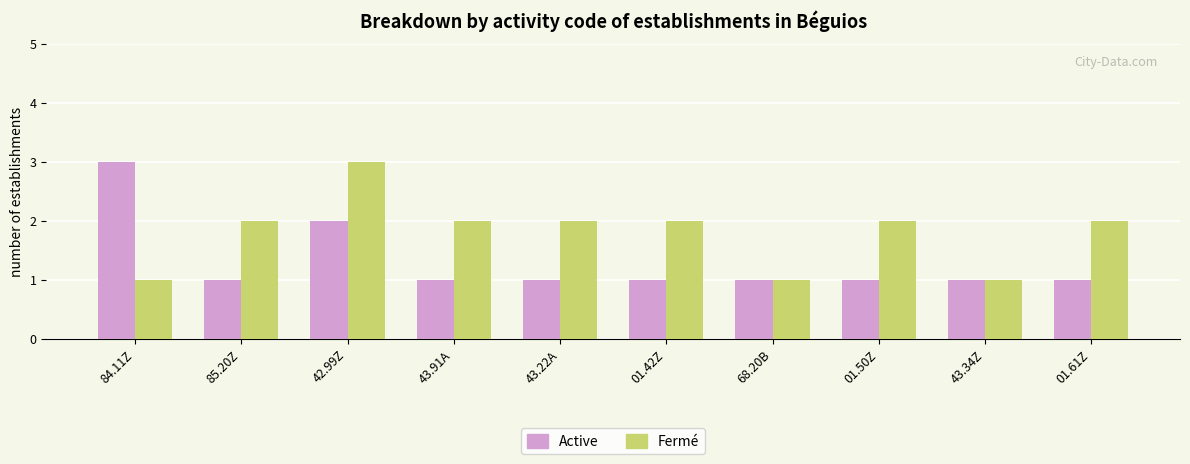

Which series has the largest total across all categories?

Fermé